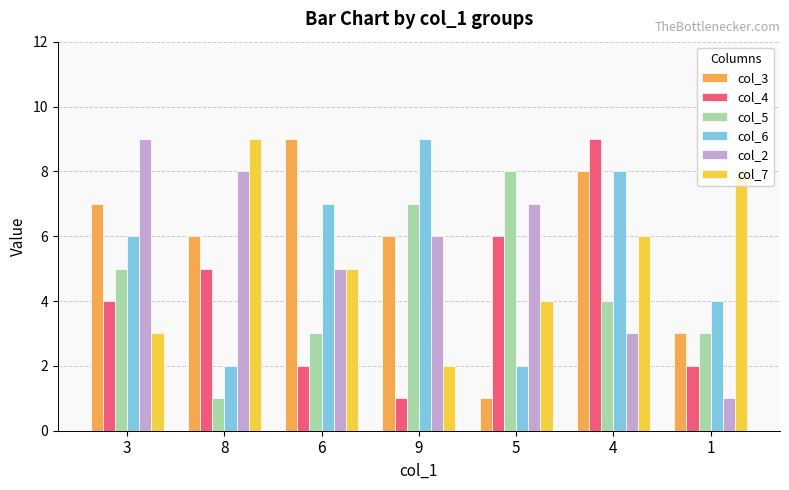

What is the difference between the highest and lowest values at 5?

7